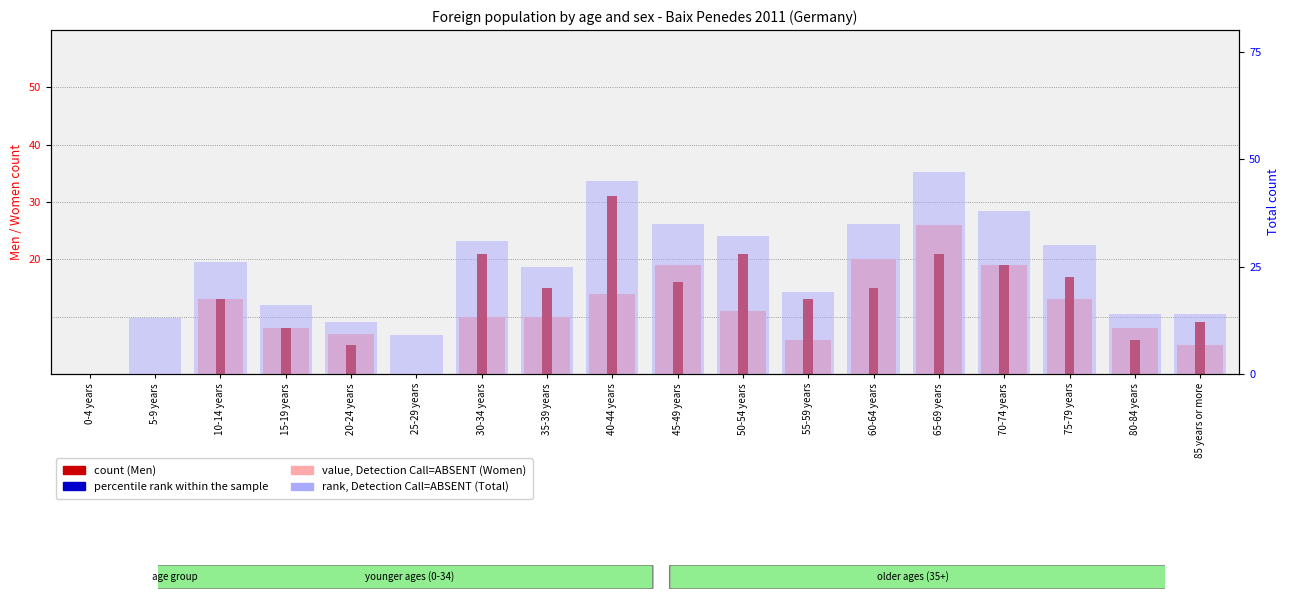

How many values in the Total (rank, Detection Call=ABSENT) series exceed 26?

8